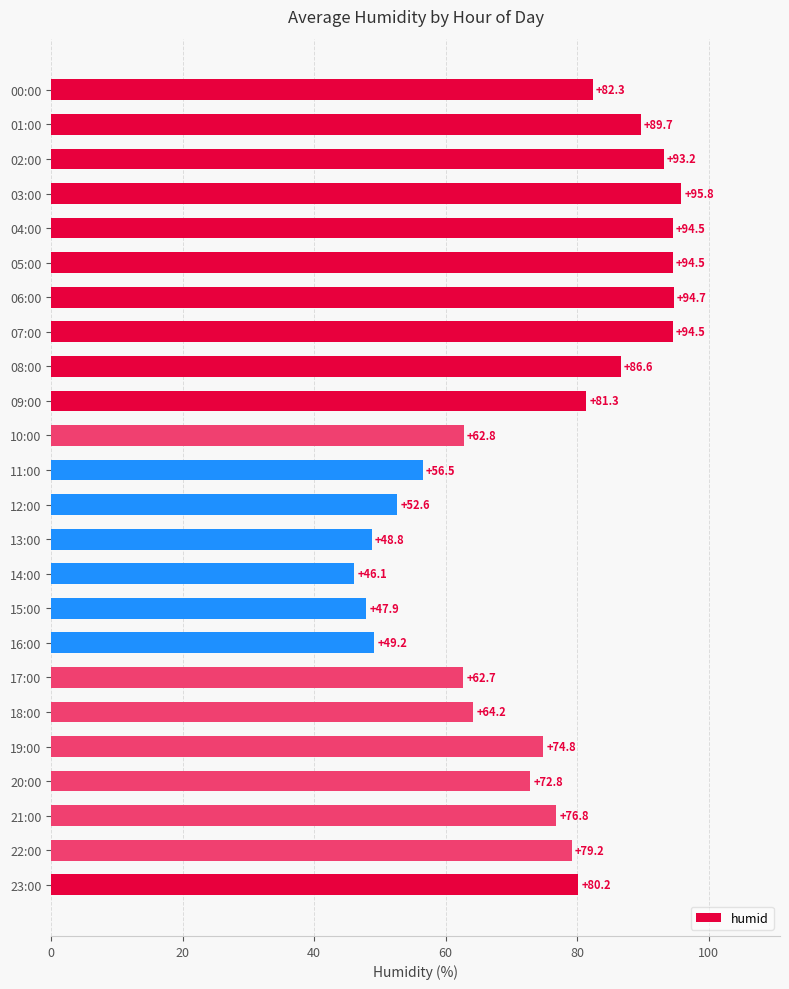

Where is the data nearest to the value 70?

20:00